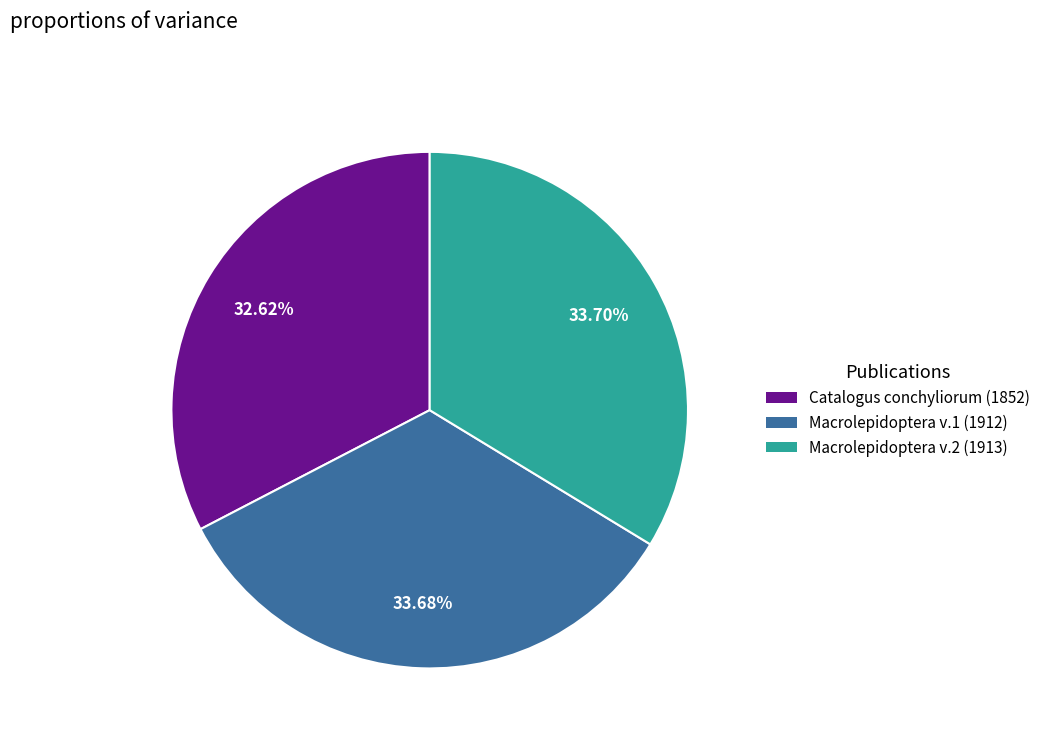

How many slices are in this pie chart?

3